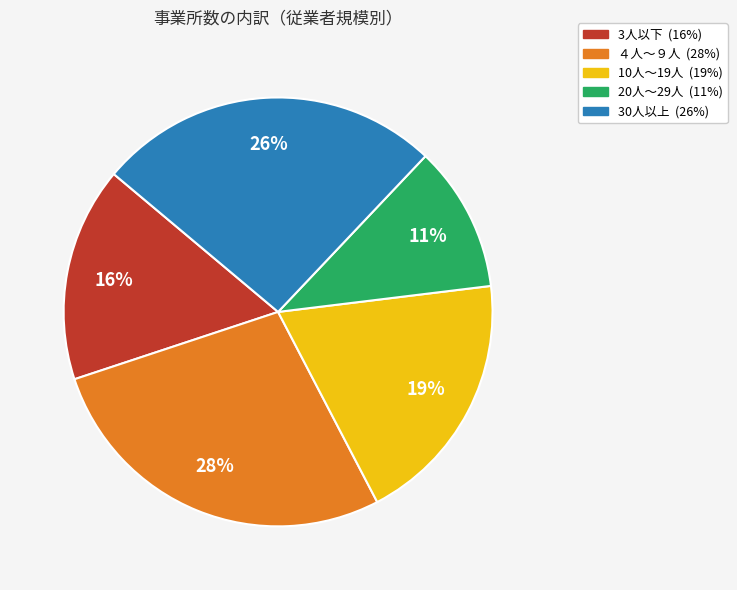

To the nearest percent, what portion does 3人以下 represent?

16%